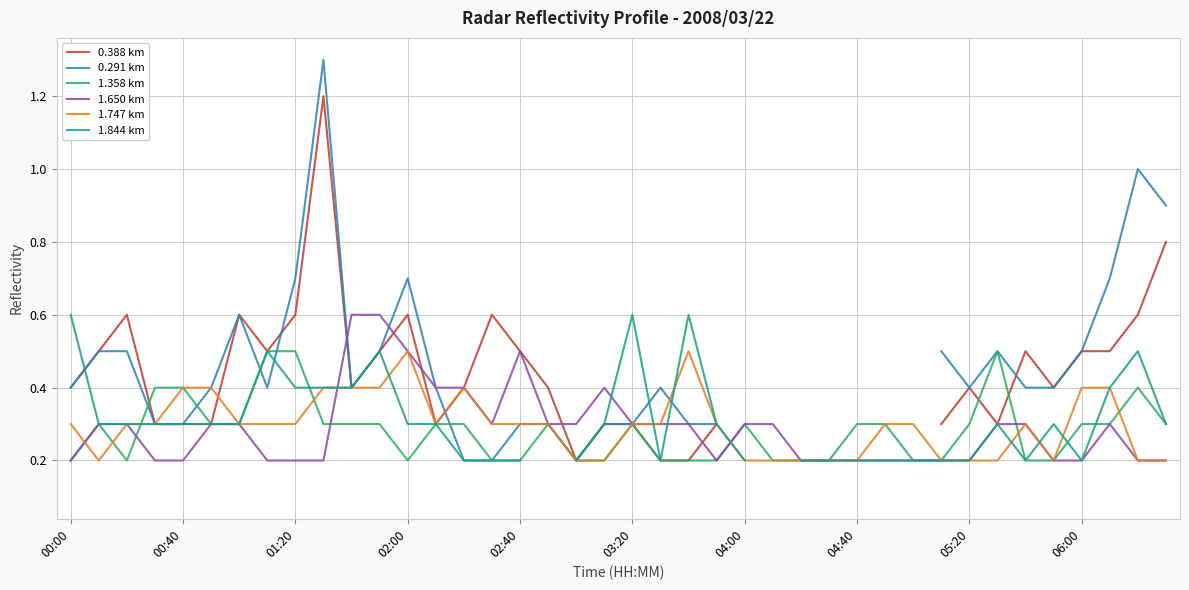

The value of 1.747 km at 06:00 is 0.4. True or false?

True